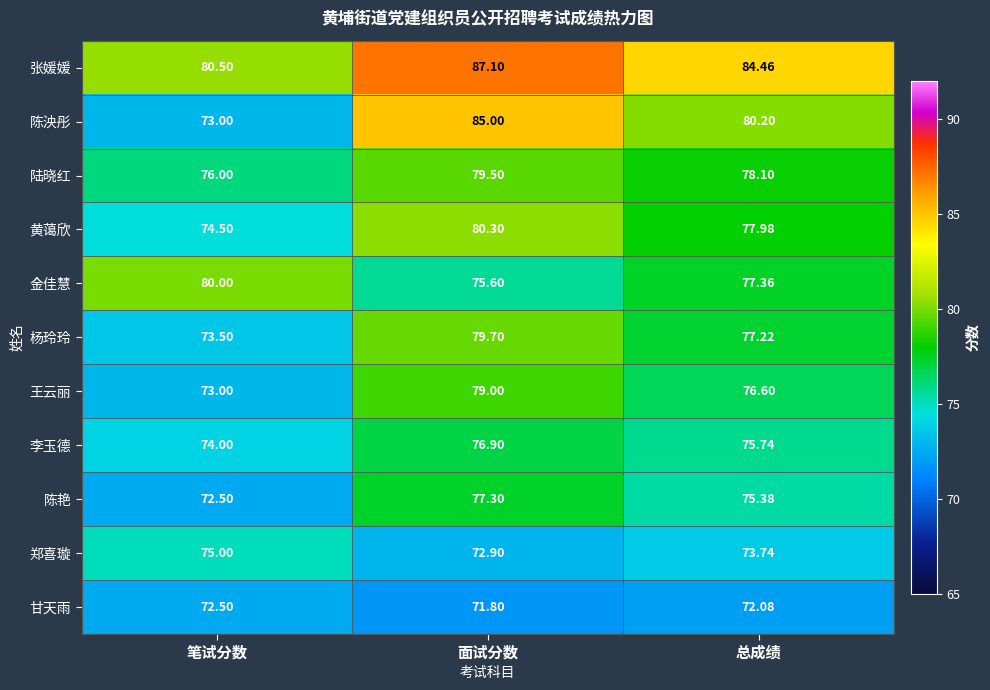

At which label does 陈泱彤 first exceed 80?

面试分数